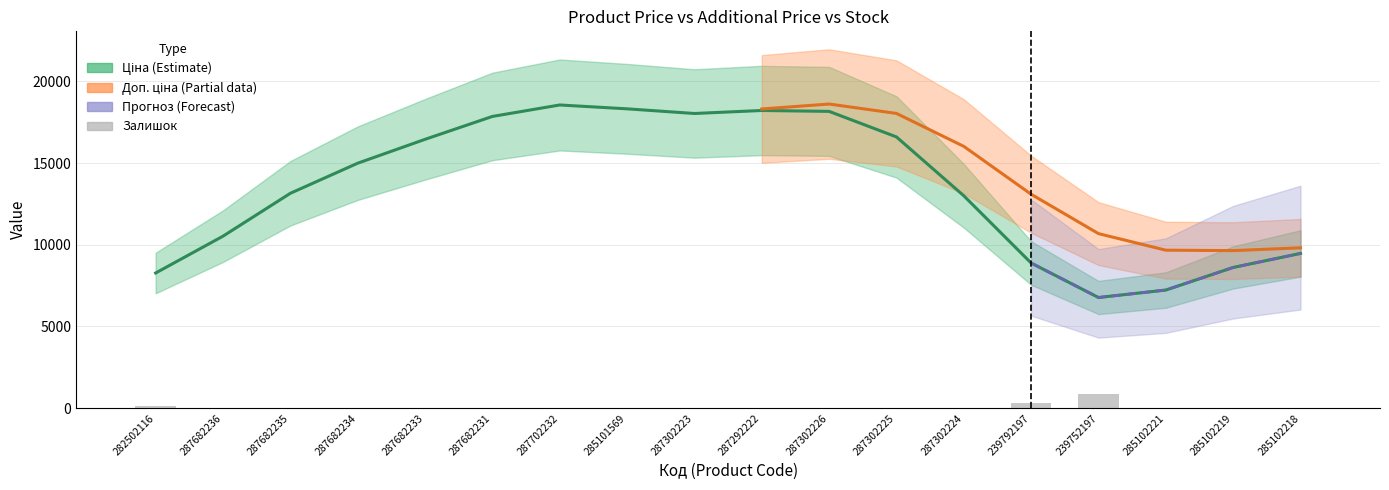

Between 287682233 and 285102221, which is larger?

287682233